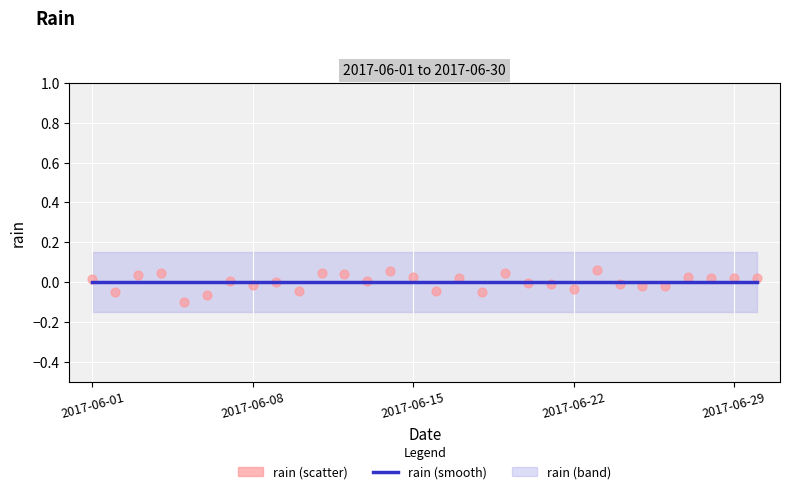

At which category is the sum across all series the highest?

22